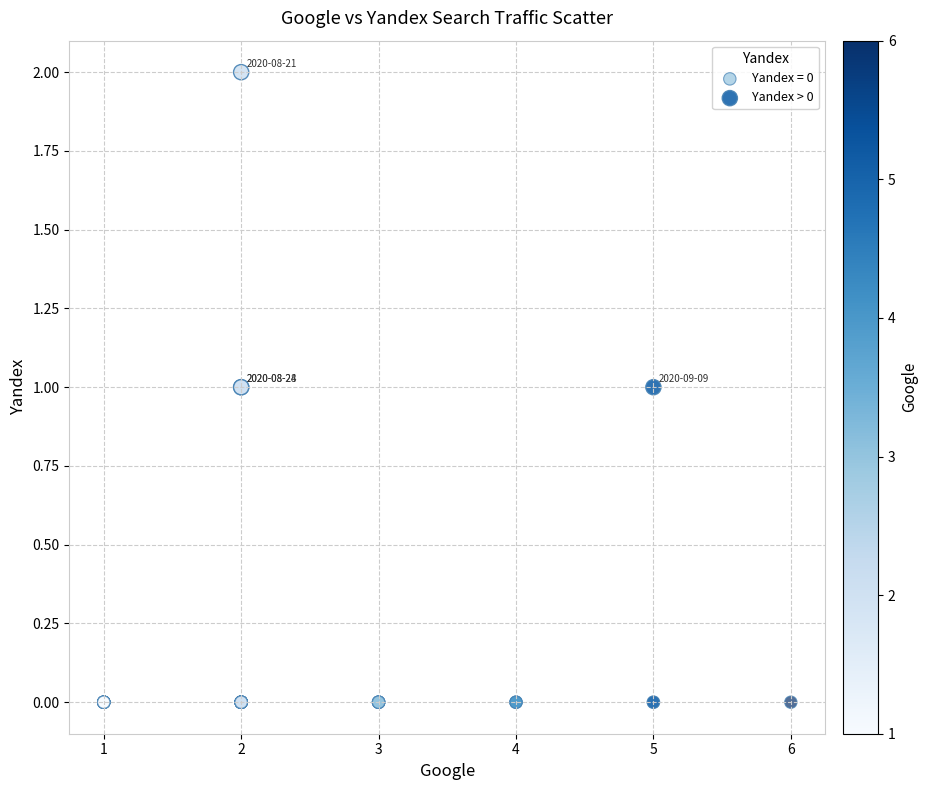

Which series contains the lowest Y value?

Yandex = 0